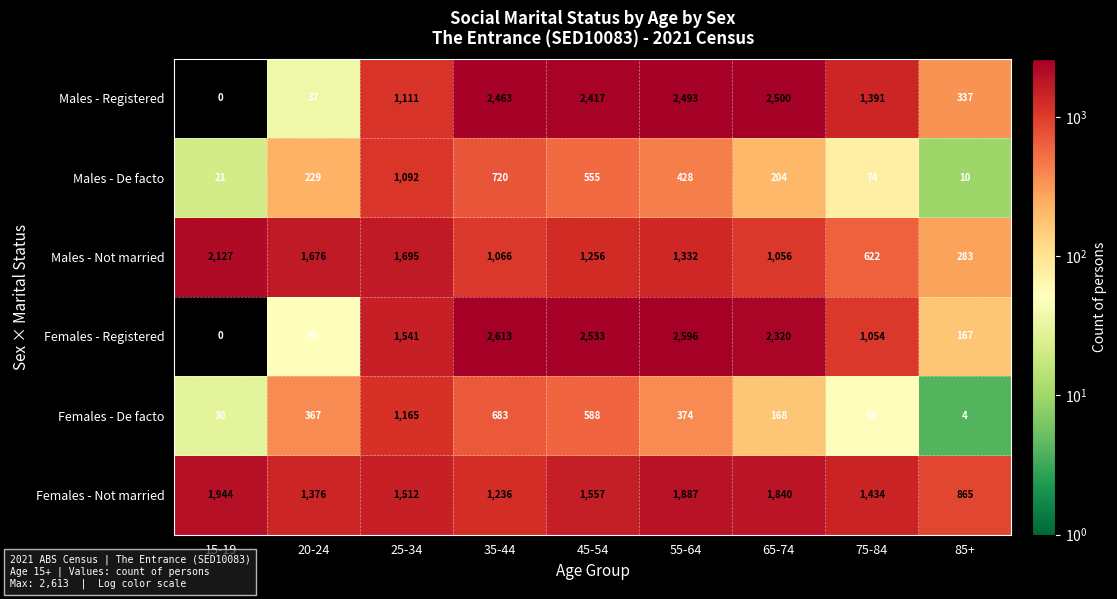

The Males - De facto series shows 363 at 20-24. True or false?

False